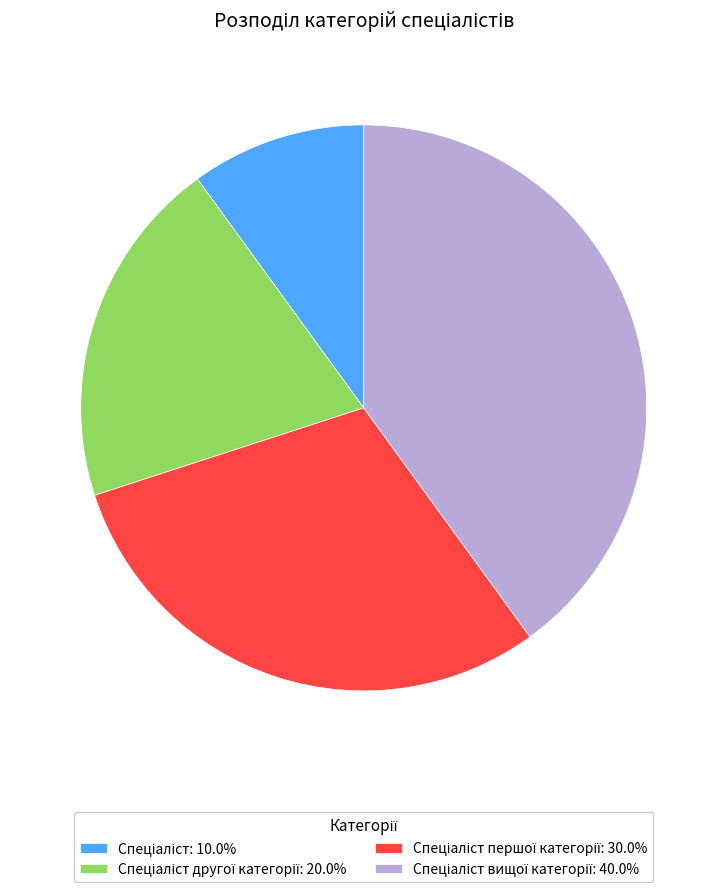

Is there any slice that represents more than half of the pie?

No